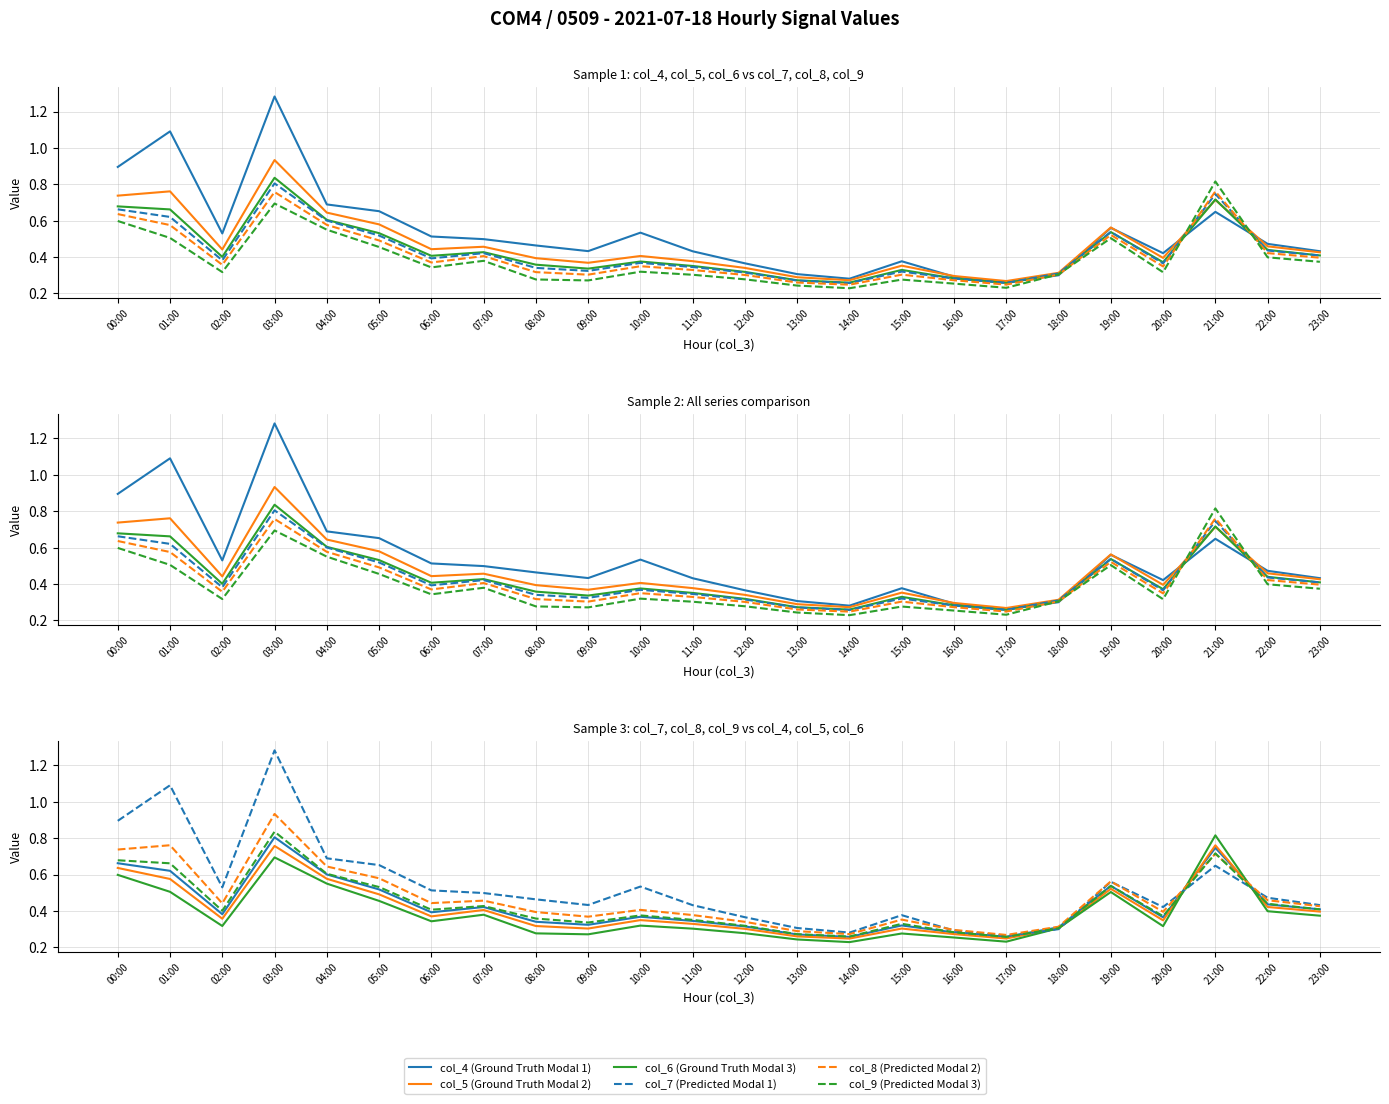

True or false: col_7 and col_4 intersect in this chart.

True